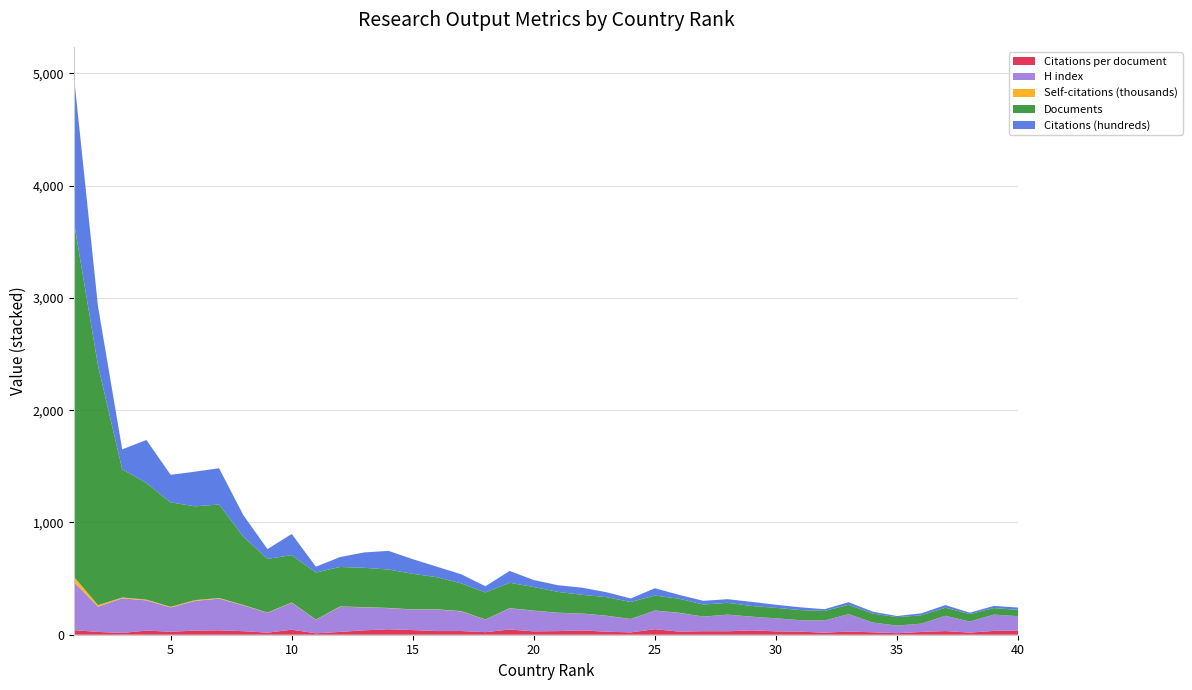

Reading right to left, extract all data points from this chart.

Citations per document: 36.4	34.0	18.7	32.5	24.5	13.4	21.6	28.2	18.3	27.3	29.9	38.5	30.8	31.2	27.4	49.1	20.9	26.6	38.4	32.2	29.6	46.5	22.8	32.9	32.7	41.2	48.5	39.2	25.1	12.4	44.7	18.2	31.6	38.8	36.9	26.3	37.0	15.6	24.7	41.1
H index: 129.0	145.0	99.0	136.0	74.0	68.0	87.0	155.0	108.0	102.0	116.0	122.0	148.0	130.0	167.0	166.0	119.0	142.0	150.0	163.0	184.0	189.0	112.0	175.0	192.0	183.0	188.0	205.0	224.0	121.0	240.0	177.0	230.0	283.0	264.0	217.0	269.0	309.0	225.0	430.0
Self-citations (thousands): 0.2	0.1	0.2	0.3	0.3	0.2	0.3	0.4	0.4	0.5	0.2	0.4	0.5	0.5	1.2	0.7	0.8	1.0	0.8	1.0	1.2	1.5	1.1	2.5	1.6	1.5	2.2	1.7	2.6	1.5	2.4	2.3	3.5	5.2	7.0	4.9	7.1	7.0	13.8	47.2
Documents: 56.0	58.0	66.0	72.0	74.0	75.0	79.0	83.0	85.0	90.0	93.0	95.0	105.0	107.0	125.0	133.0	151.0	165.0	166.0	185.0	210.0	226.0	241.0	247.0	286.0	317.0	342.0	350.0	352.0	419.0	422.0	478.0	609.0	833.0	836.0	931.0	1038.0	1142.0	2135.0	3167.0
Citations (hundreds): 20.4	19.7	12.3	23.4	18.1	10.0	17.1	23.4	15.5	24.6	27.9	36.6	32.3	33.4	34.3	65.4	31.5	43.9	63.8	59.6	62.2	105.2	54.9	81.2	93.5	130.5	166.0	137.3	88.5	52.0	188.6	86.9	192.2	323.1	308.6	245.2	383.8	177.8	527.2	1302.5